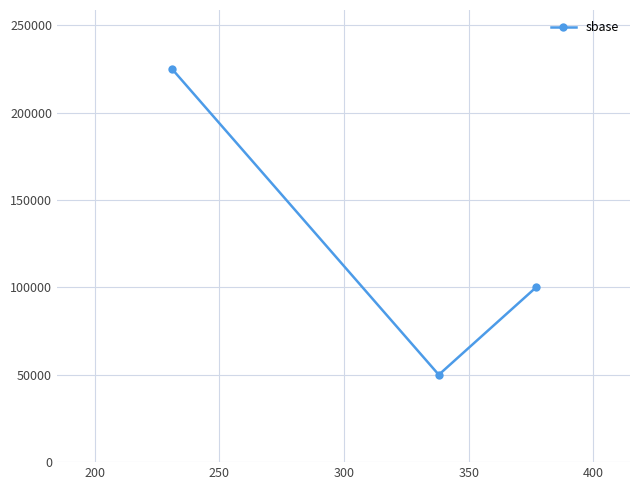

What is the value of the 1st point from the left?

225000